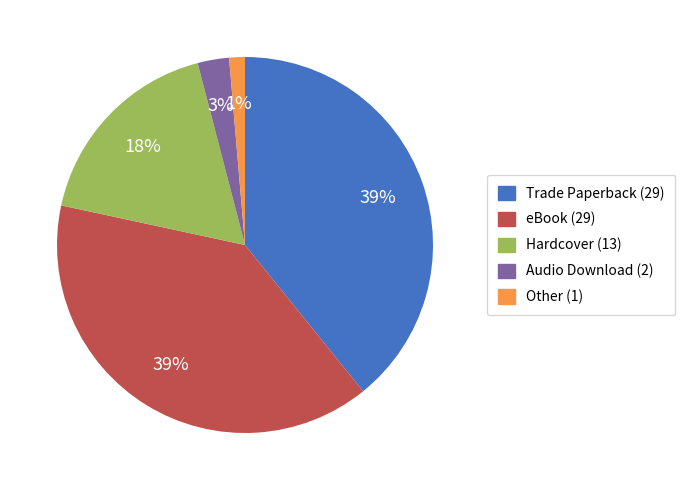

What is the smallest slice in the pie chart?

Other